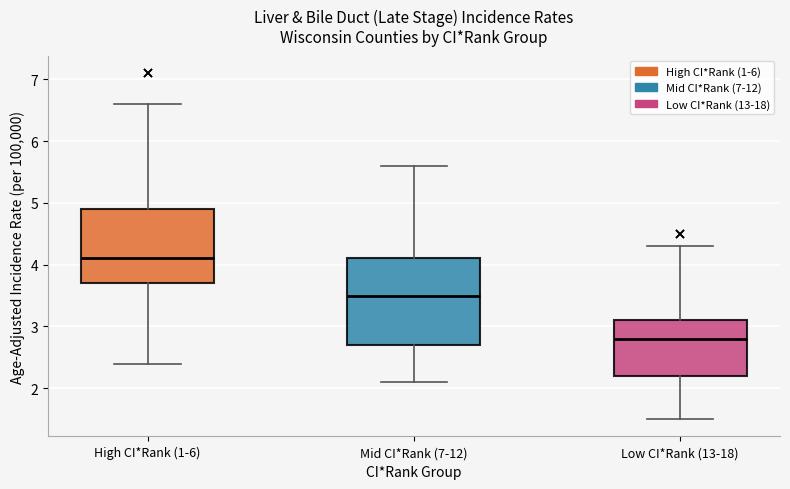

Reading left to right, read every box against the y-axis: the position of its median line, the range the box covers, and the ends of its whiskers. The values are not printed on the chart, so give them approximately, as read against the axis.

High CI*Rank (1-6): median 4.1, box 3.7 to 4.9, whiskers 2.4 to 6.6
Mid CI*Rank (7-12): median 3.5, box 2.7 to 4.1, whiskers 2.1 to 5.6
Low CI*Rank (13-18): median 2.8, box 2.2 to 3.1, whiskers 1.5 to 4.3